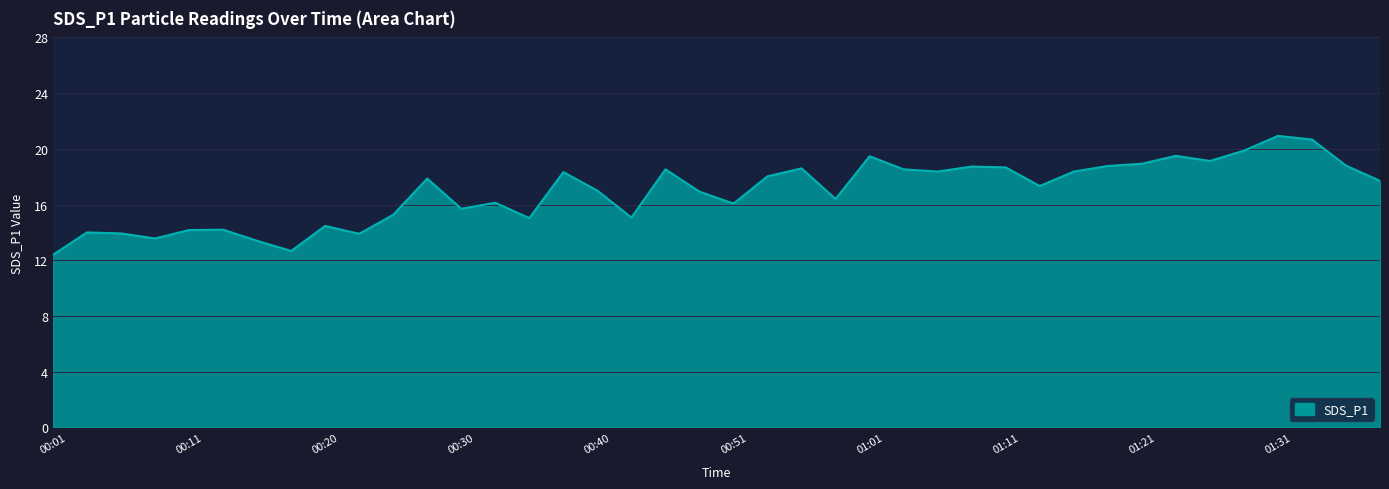

What is the difference between the maximum and minimum values?

8.5